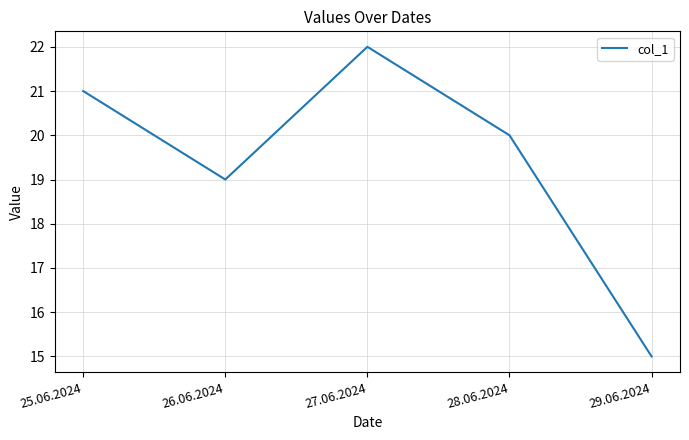

List the labels in order of value, smallest first.

29.06.2024, 26.06.2024, 28.06.2024, 25.06.2024, 27.06.2024